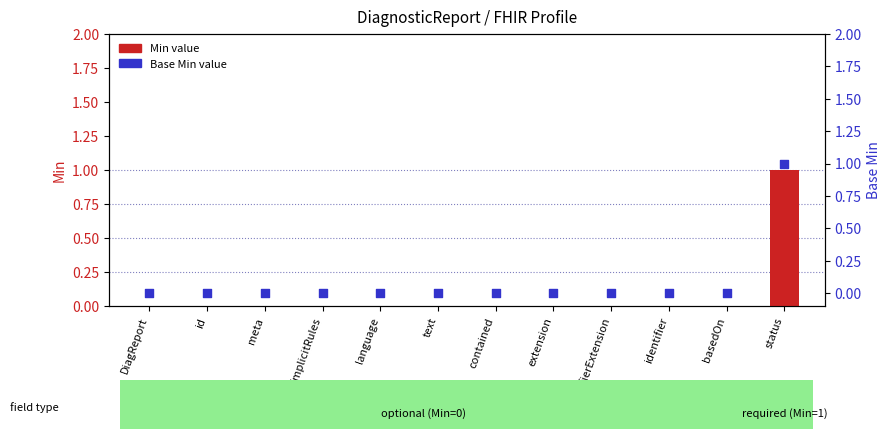

Which series has the largest total across all categories?

Min value